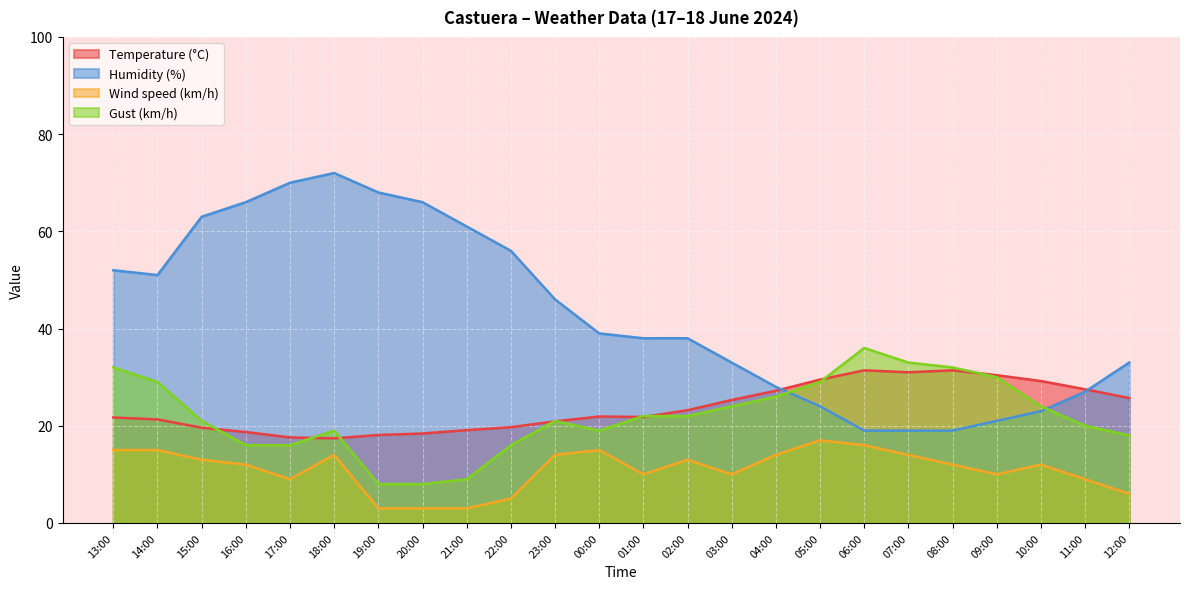

Which series has the largest range (max minus min)?

Humidity (%)